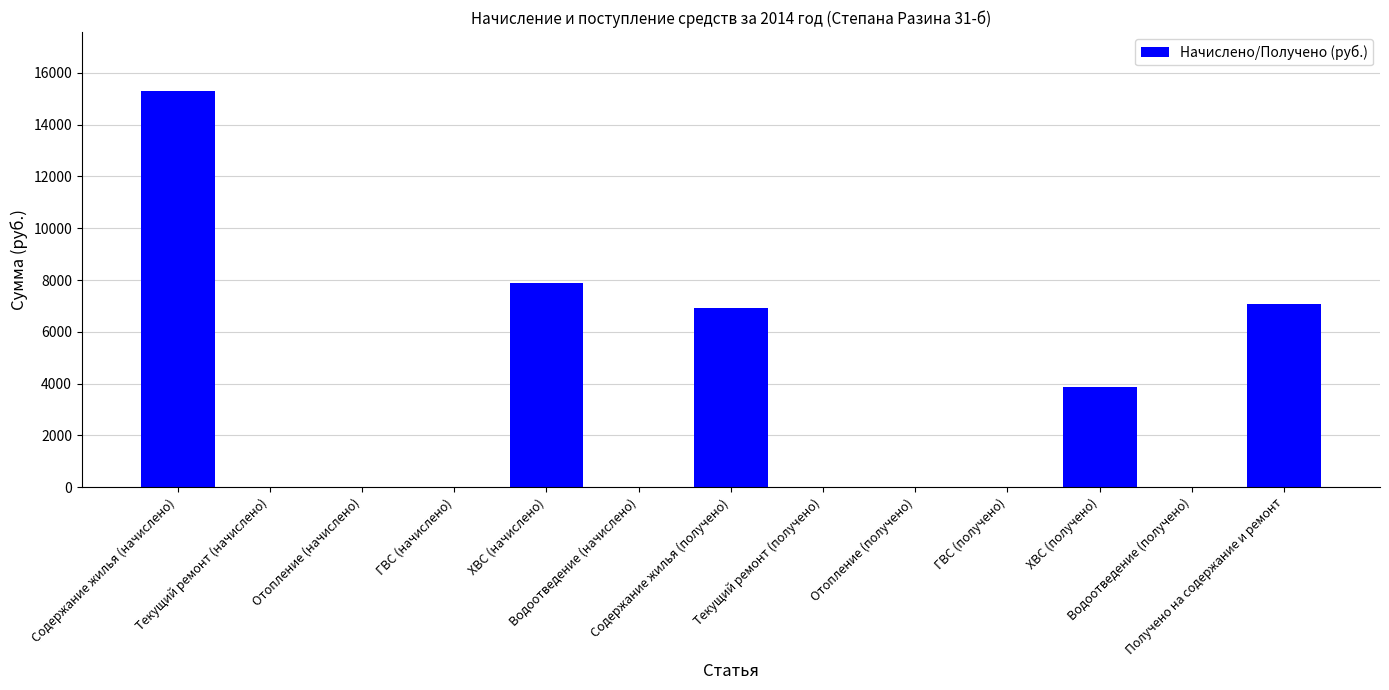

Reading right to left, transcribe all the data shown in this chart.

7068.3	0.0	3880.7	0.0	0.0	0.0	6936.8	0.0	7887.2	0.0	0.0	0.0	15286.3